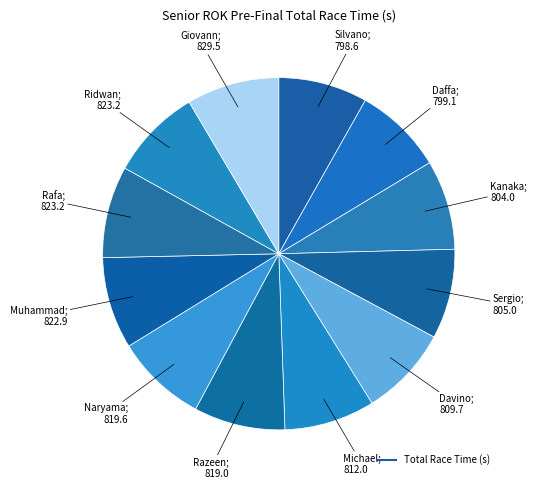

Count the number of slices in the pie.

12